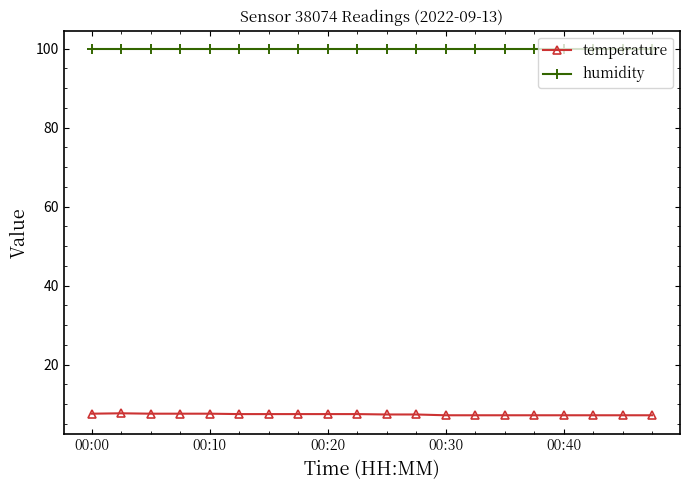

True or false: temperature and humidity cross at least once.

False